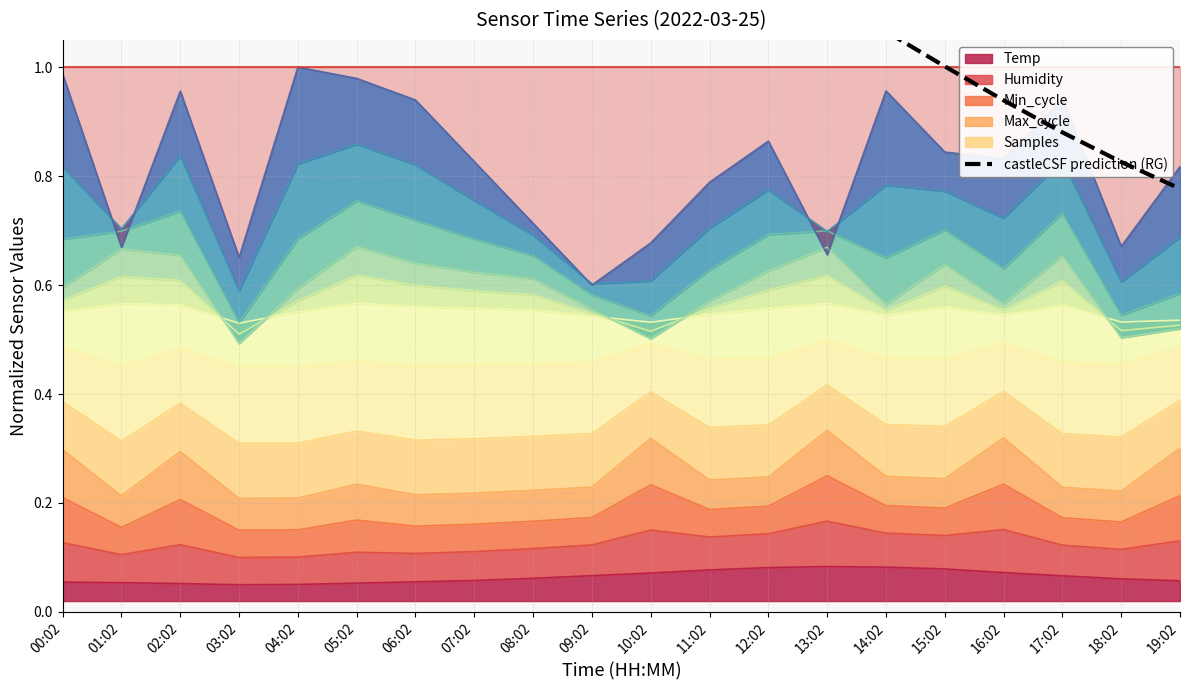

The value of Temp at 08:02 is 0.0. True or false?

False